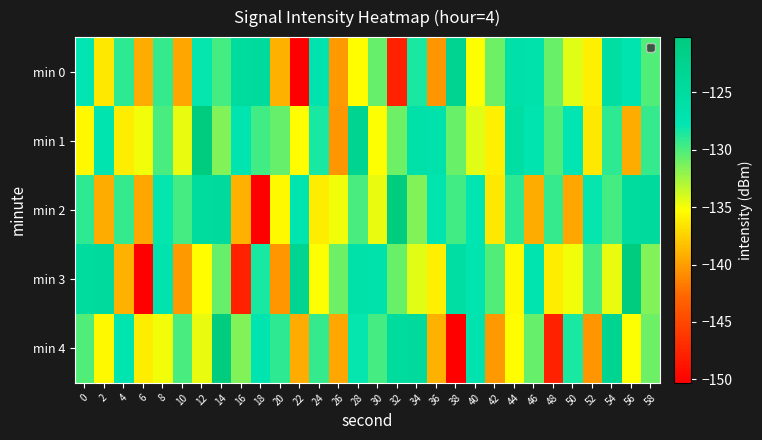

What is the minimum value shown in the chart?

-150.3